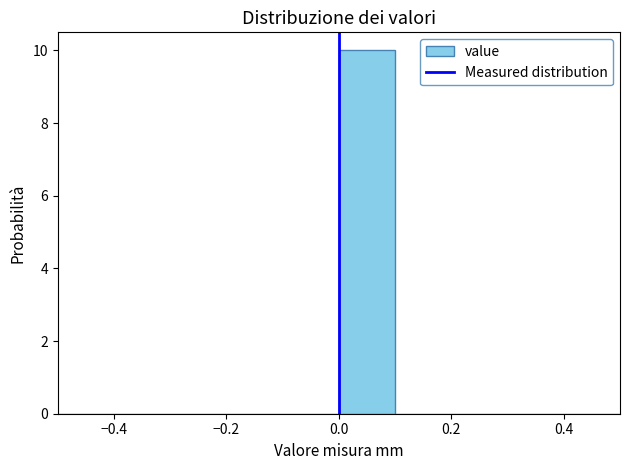

Reading left to right, list every bar in this chart as the range it spans on the x-axis followed by its height. The values are not printed on the chart, so give them approximately, as read against the axis.

-0.5 to -0.4: 0
-0.4 to -0.3: 0
-0.3 to -0.2: 0
-0.2 to -0.1: 0
-0.1 to 0.0: 0
0.0 to 0.1: 10
0.1 to 0.2: 0
0.2 to 0.3: 0
0.3 to 0.4: 0
0.4 to 0.5: 0